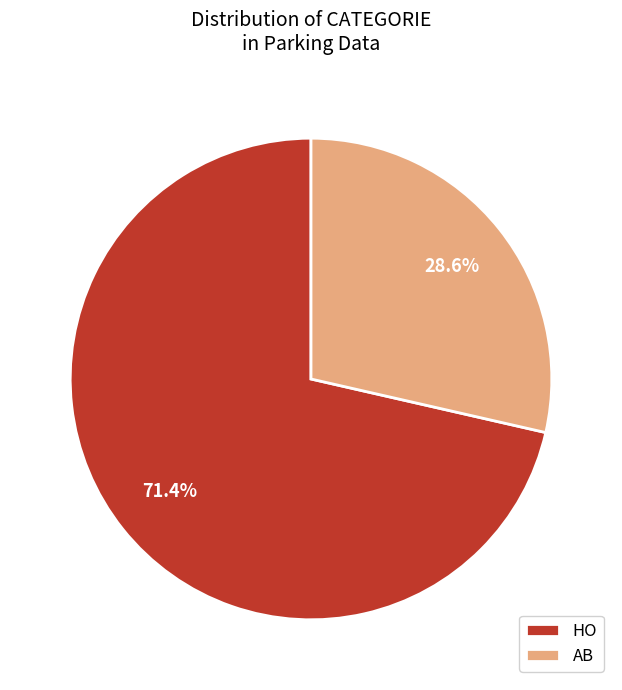

To the nearest percent, what is the difference between the largest and smallest slice percentages?

43%